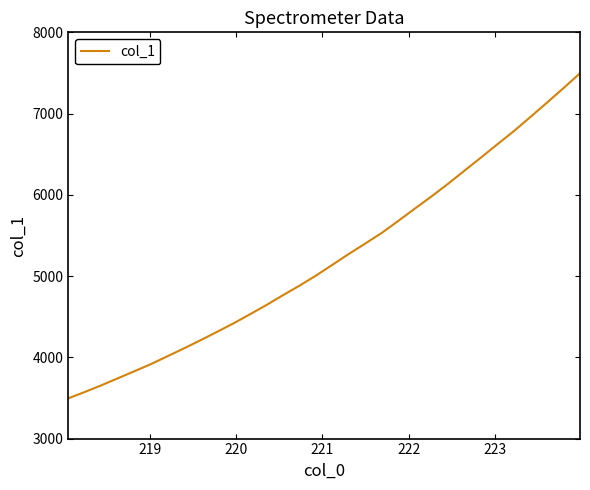

What is the difference between the maximum and minimum values?

3999.8